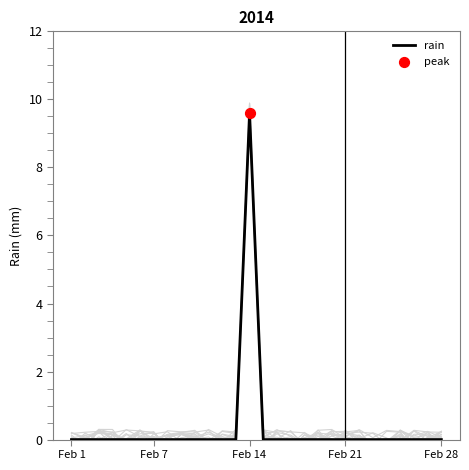

Which has a higher value, 21 or Feb 1?

21